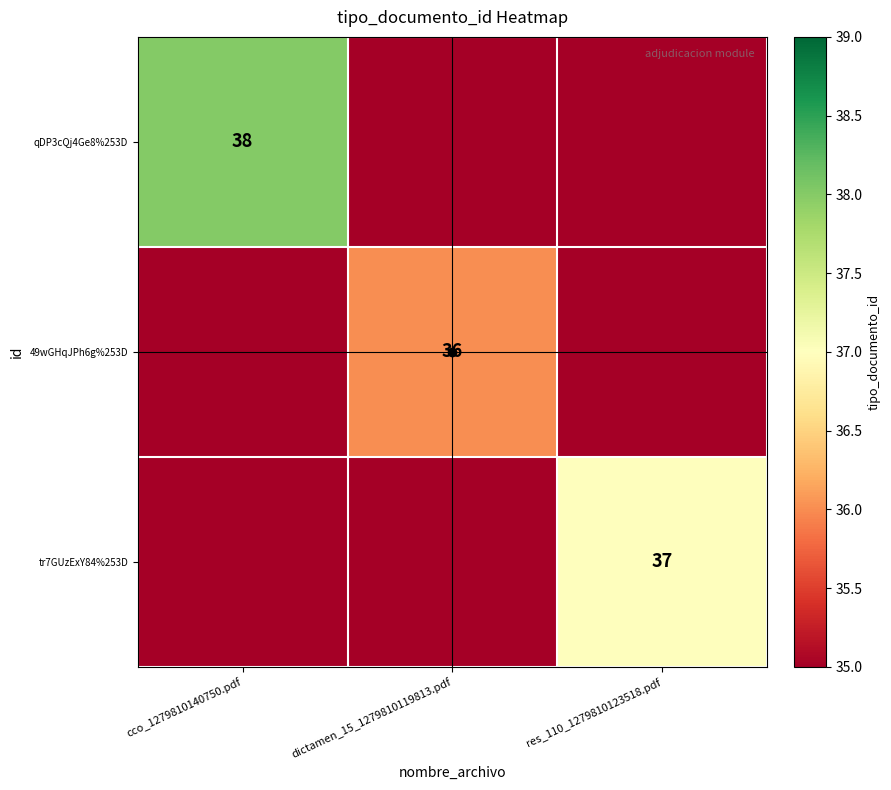

True or false: tr7GUzExY84%253D has a value of 37 at res_110_1279810123518.pdf.

True